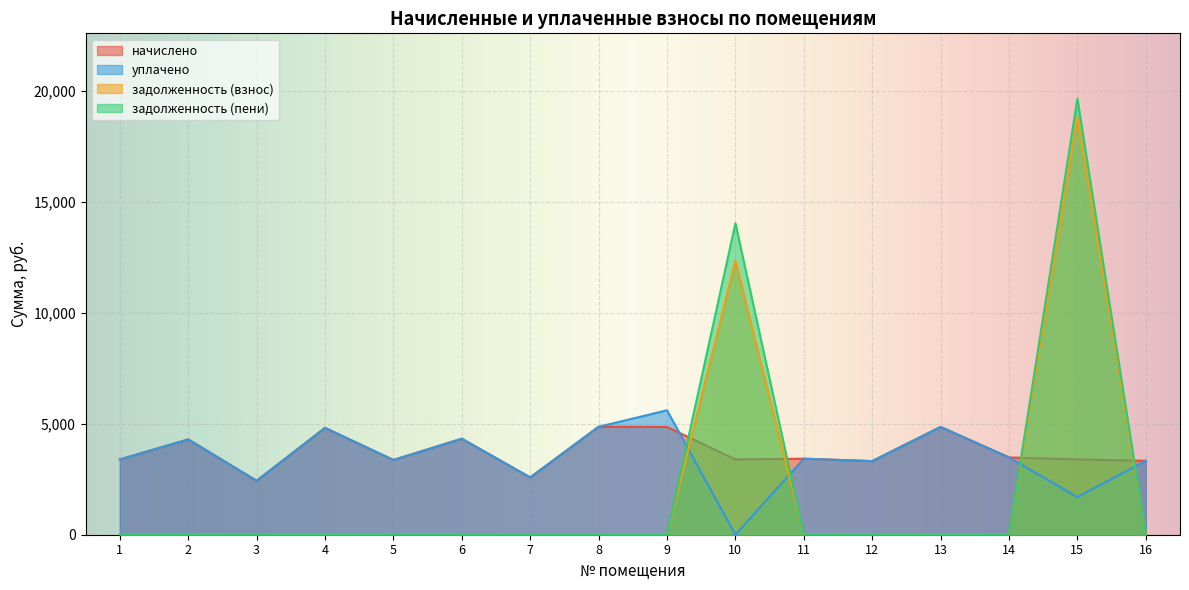

At which category does задолженность (взнос) reach its first local peak?

10